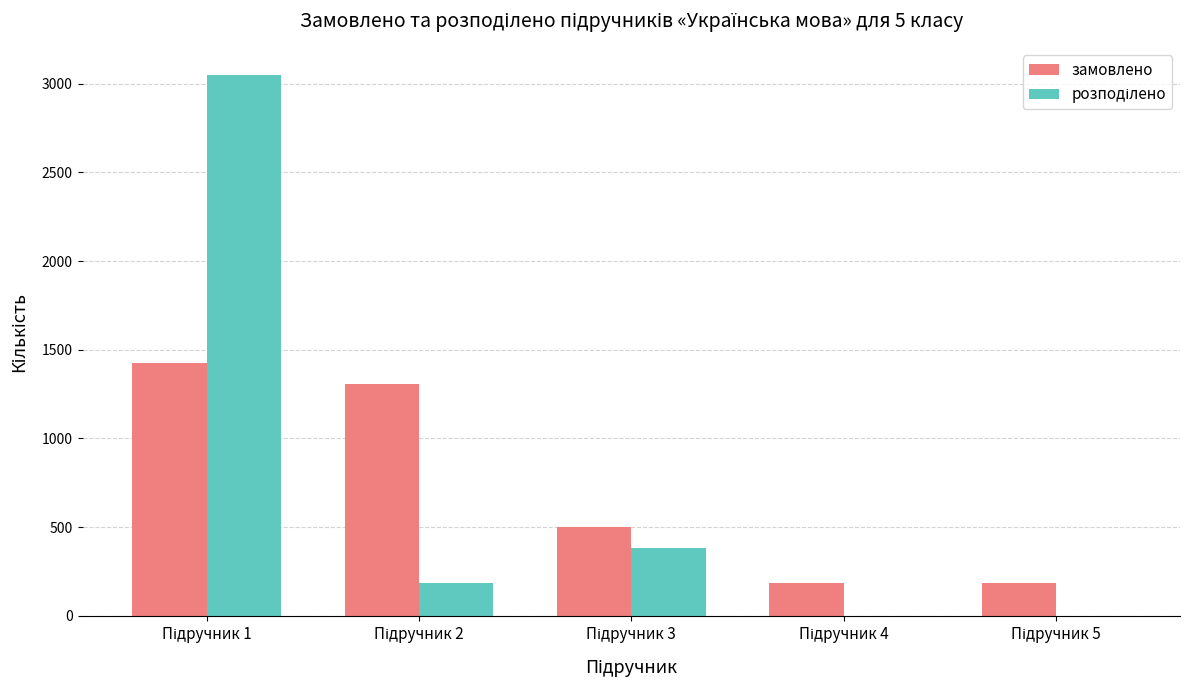

What is the sum of all замовлено values?

3600